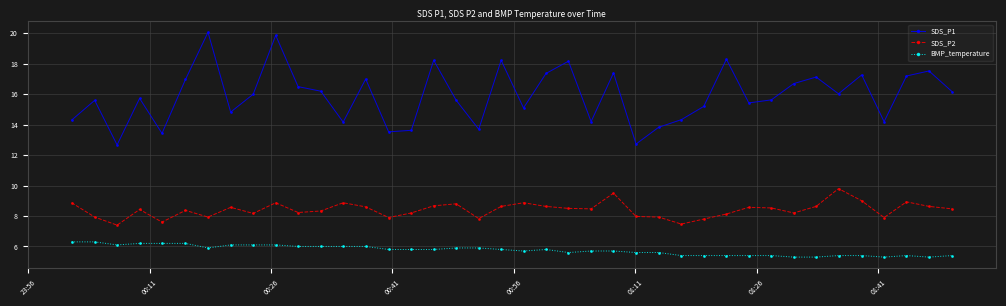

Count the number of data series in this chart.

3